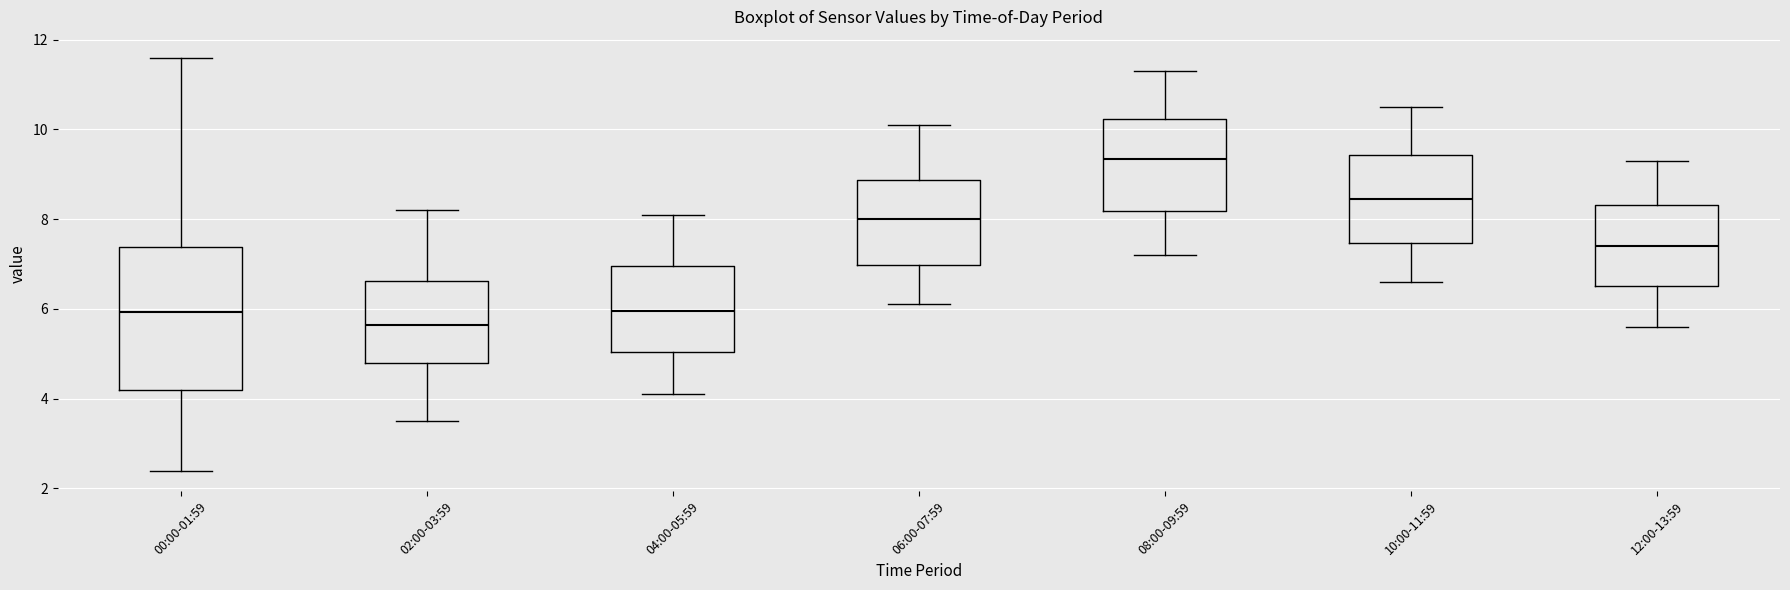

Reading left to right, transcribe this box plot: for each box, give where its median line is, the range the box spans, and where its two whiskers end, as read against the y-axis. The values are not printed on the chart, so give them approximately, as read against the axis.

00:00-01:59: median 6.0, box 4.2 to 7.4, whiskers 2.4 to 11.6
02:00-03:59: median 5.6, box 4.8 to 6.6, whiskers 3.6 to 8.2
04:00-05:59: median 6.0, box 5.0 to 7.0, whiskers 4.2 to 8.2
06:00-07:59: median 8.0, box 7.0 to 8.8, whiskers 6.2 to 10.2
08:00-09:59: median 9.4, box 8.2 to 10.2, whiskers 7.2 to 11.4
10:00-11:59: median 8.4, box 7.4 to 9.4, whiskers 6.6 to 10.6
12:00-13:59: median 7.4, box 6.6 to 8.4, whiskers 5.6 to 9.4